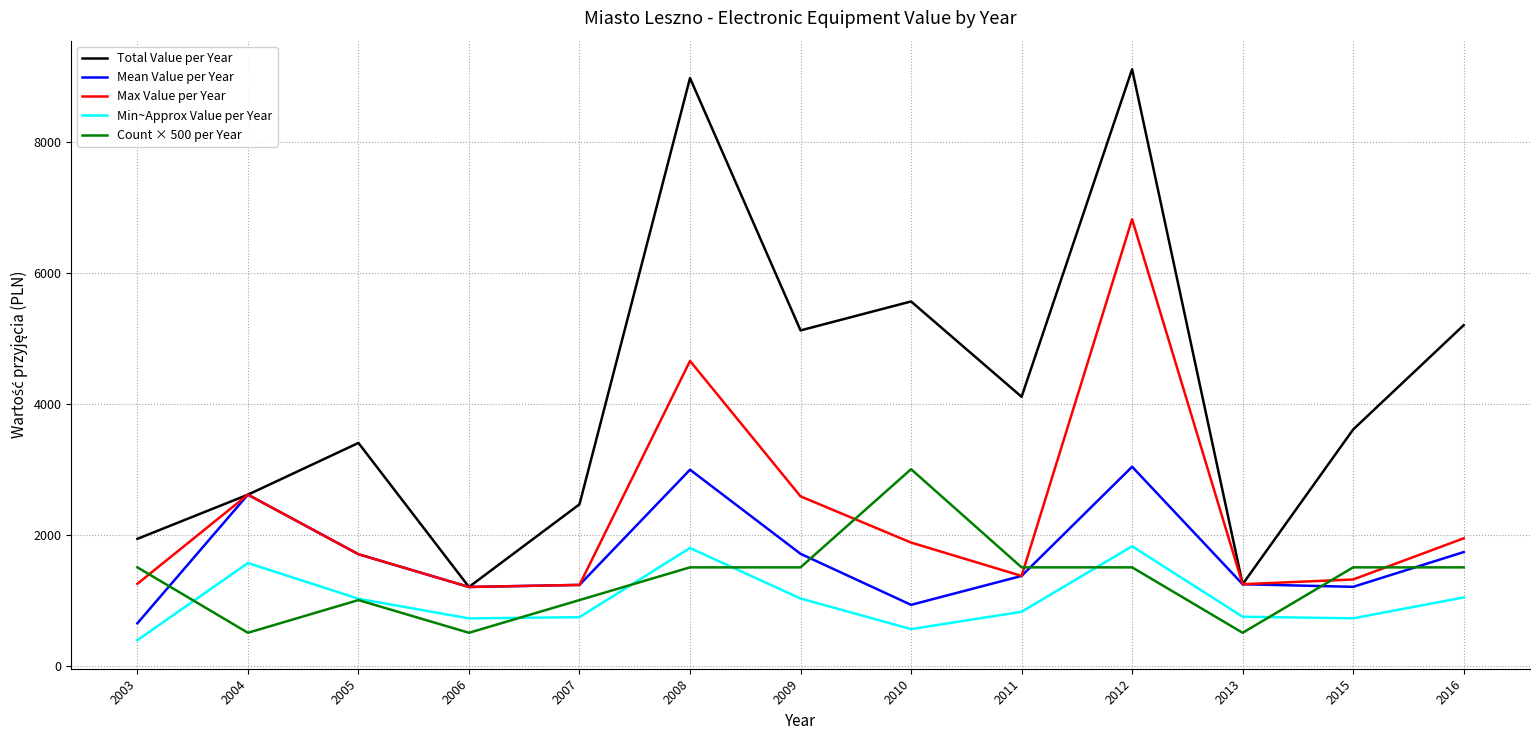

The Mean Value per Year series shows 1202.3 at 2015. True or false?

True